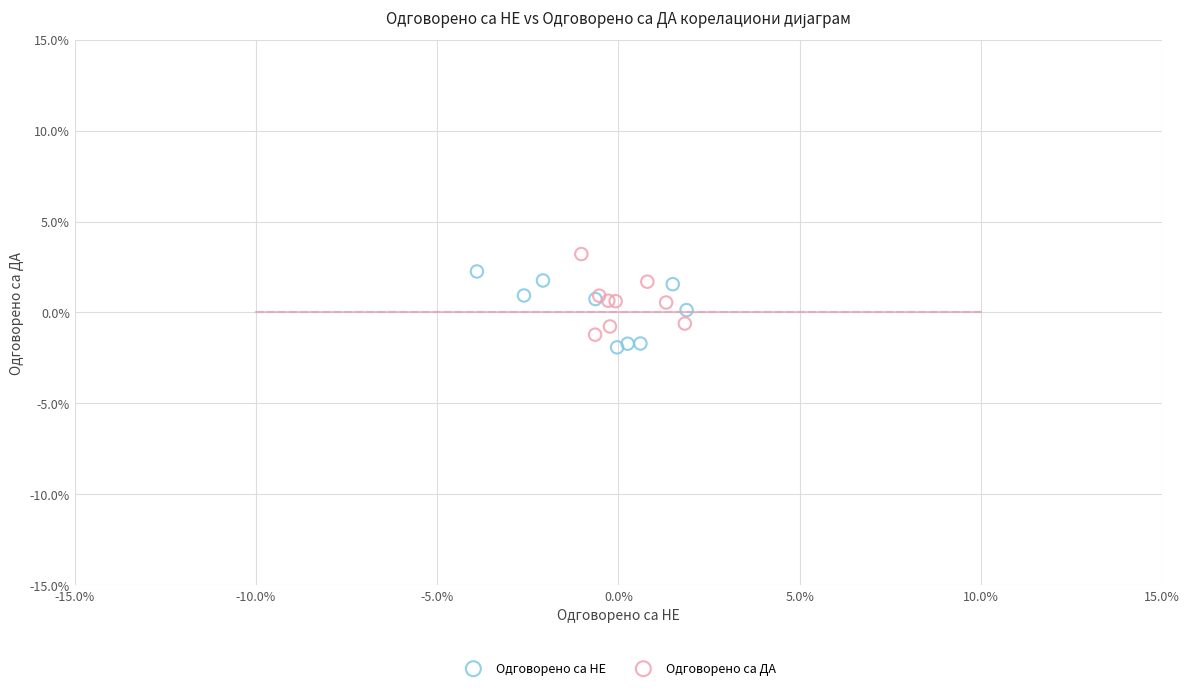

Which series reaches the maximum Y coordinate?

Одговорено са ДА